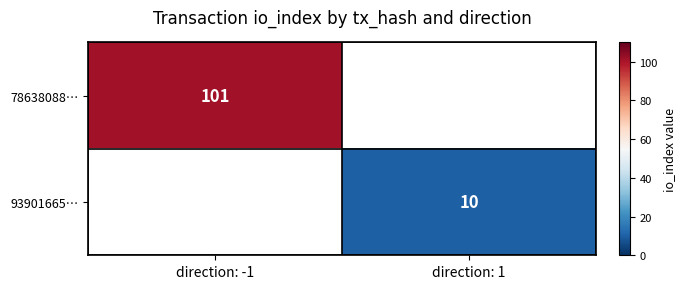

The value of 78638088… at direction: -1 is 101. True or false?

True